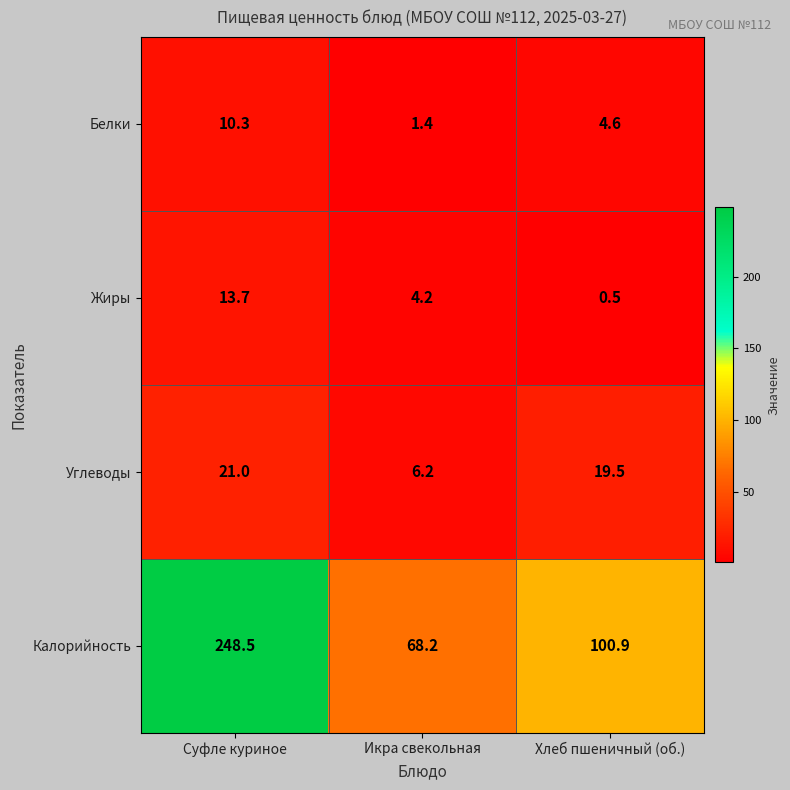

At which category does the chart reach its peak across all series?

Суфле куриное